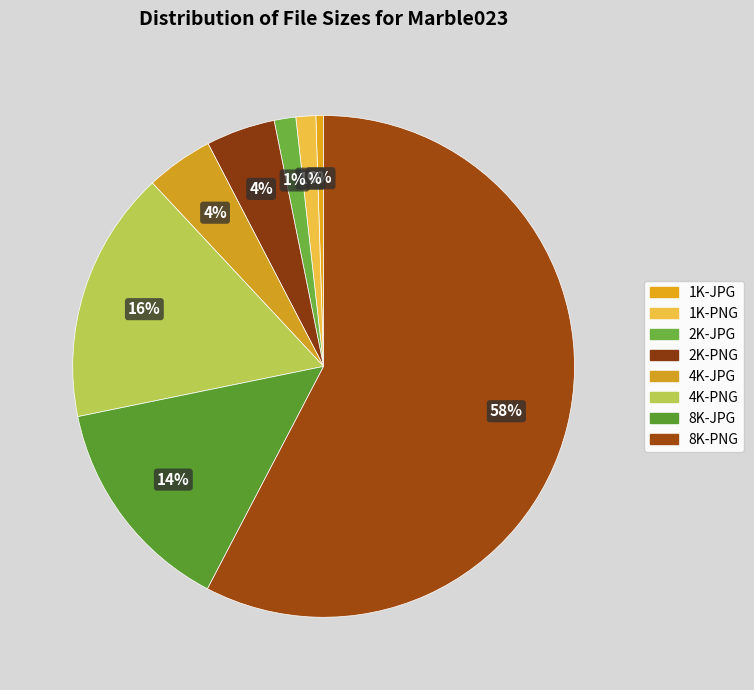

Does 8K-JPG represent more than half of the total?

No